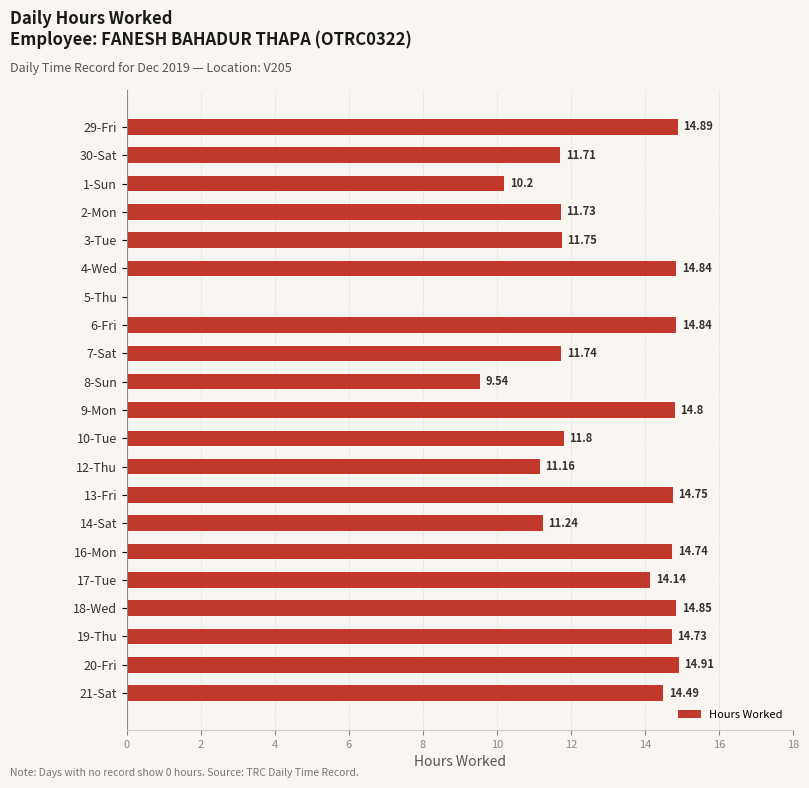

What is the change in value from 2-Mon to 8-Sun?

-2.2